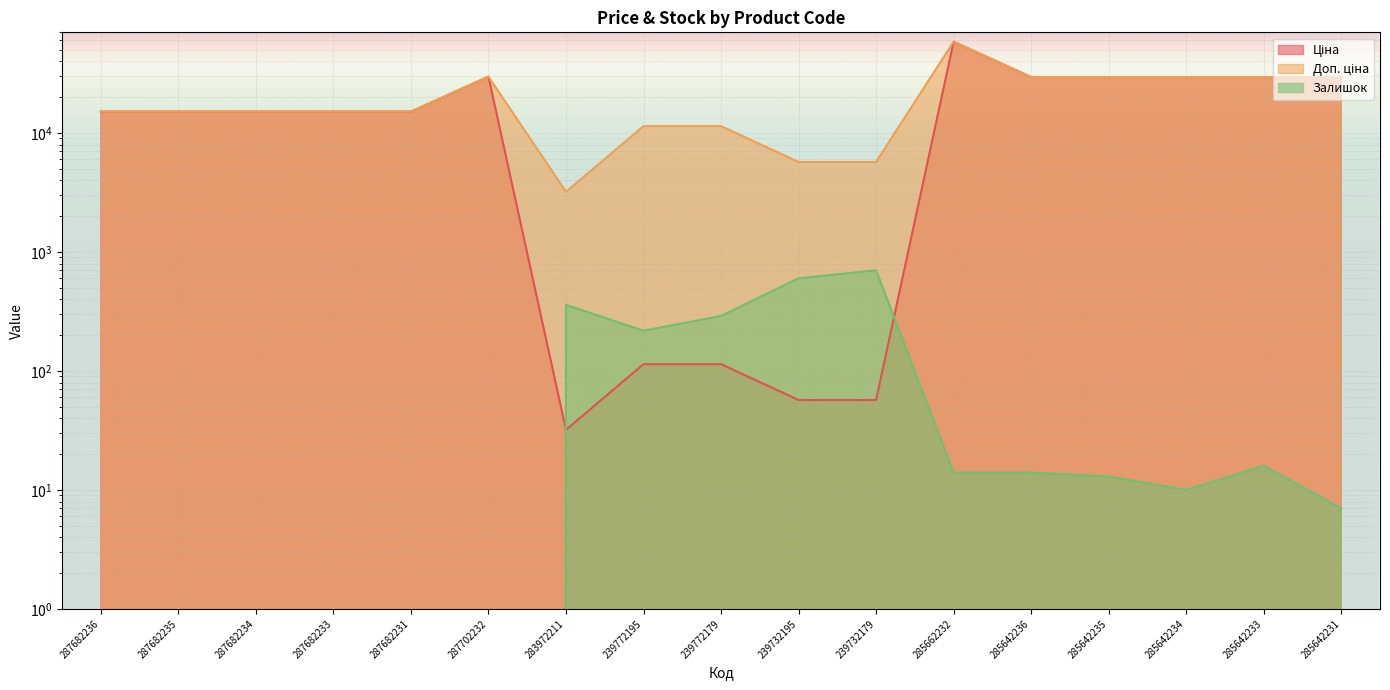

Which series has the largest total across all categories?

Доп. ціна